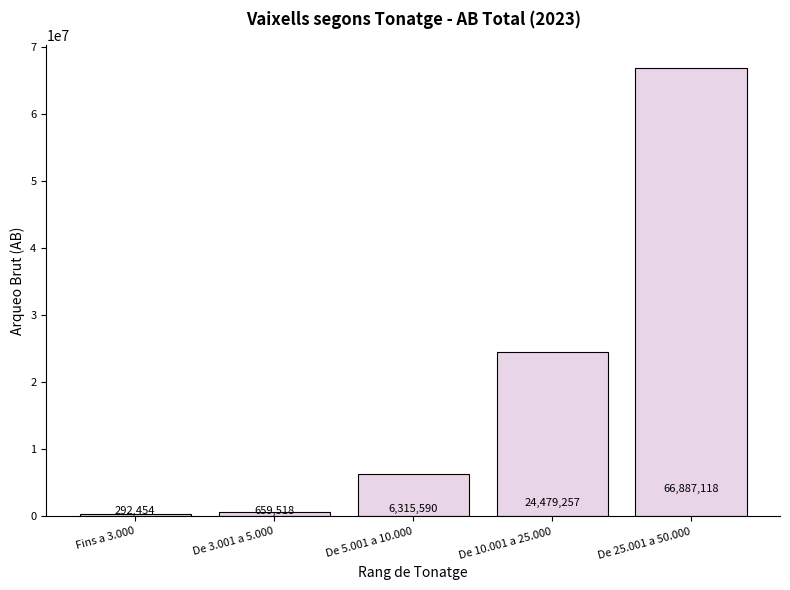

What is the greatest value displayed?

66887118